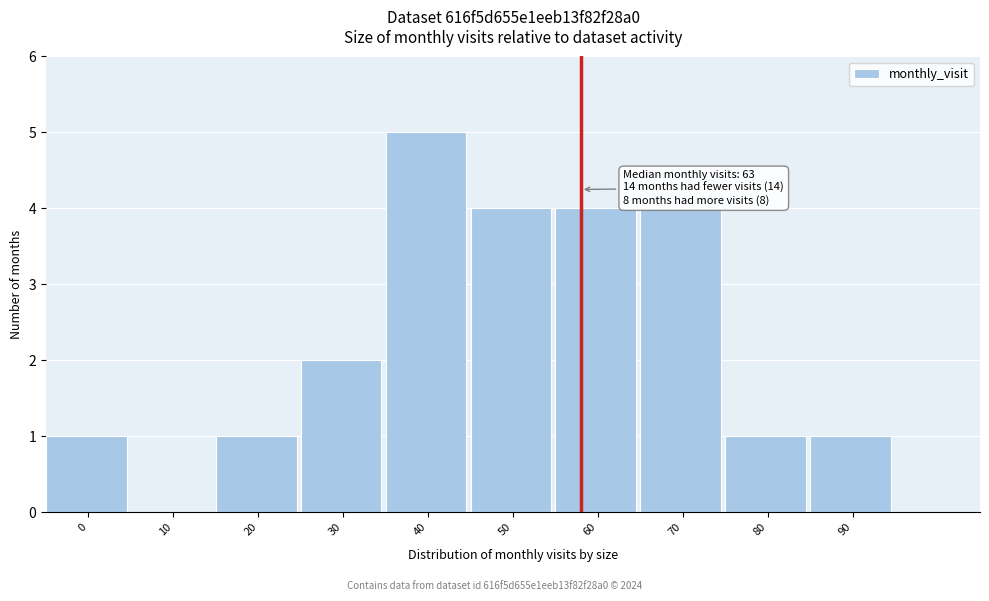

Reading left to right, extract all data points from this chart.

0=1	10=0	20=1	30=2	40=5	50=4	60=4	70=4	80=1	90=1